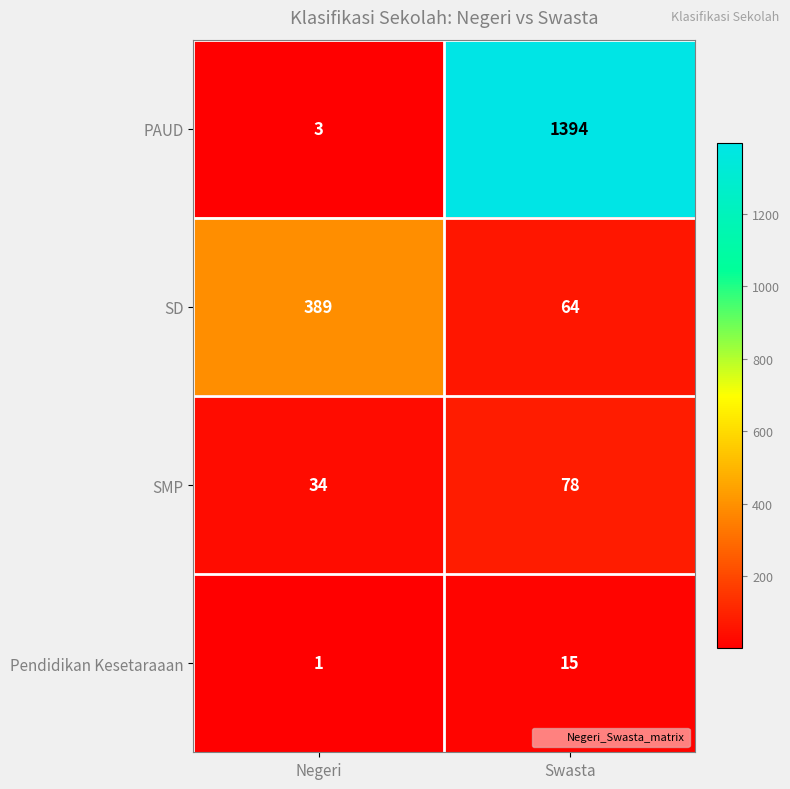

What is the sum of the PAUD values at Swasta and Negeri?

1397